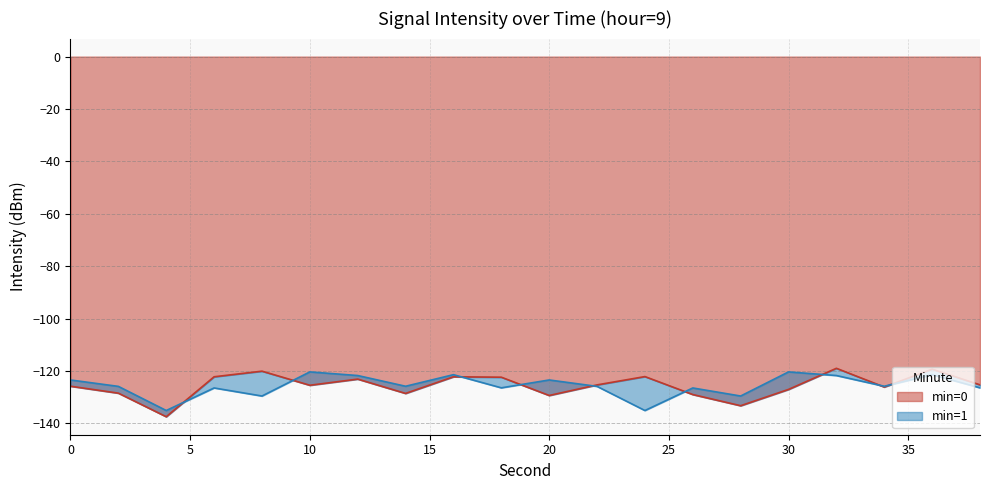

List the series in order of their peak value, highest first.

min=0, min=1